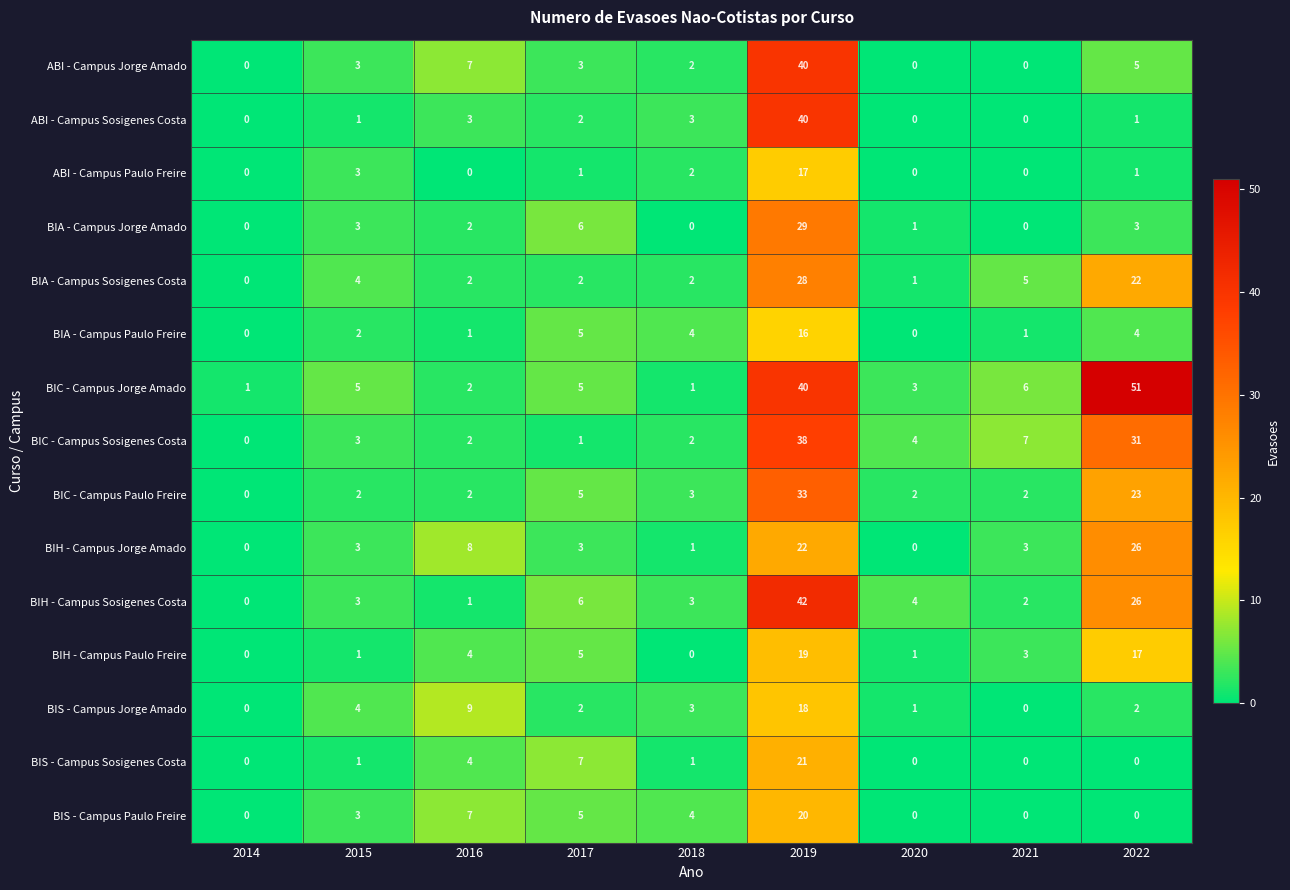

Which series has the widest spread of values?

BIC - Campus Jorge Amado